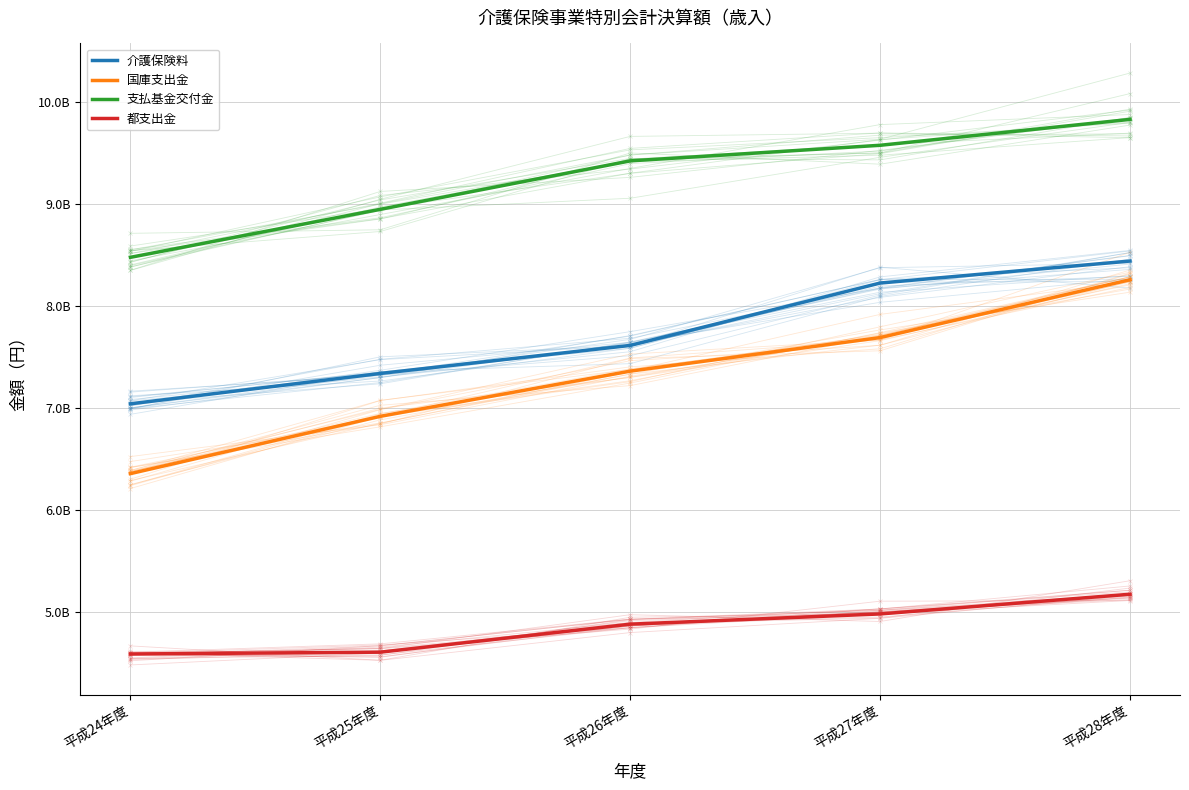

Is it true that 都支出金 equals 2761034485 at 平成24年度?

False